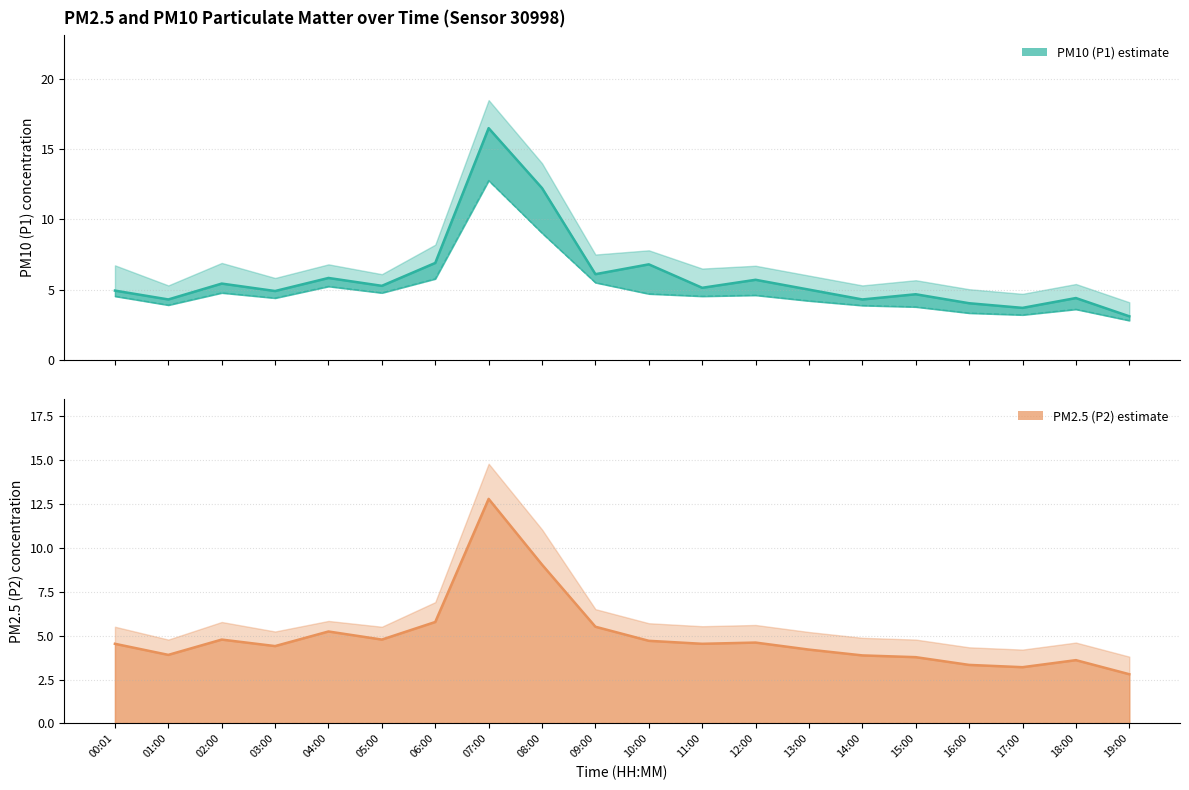

Is it true that PM10 (P1) estimate equals 4.9 at 00:01?

True